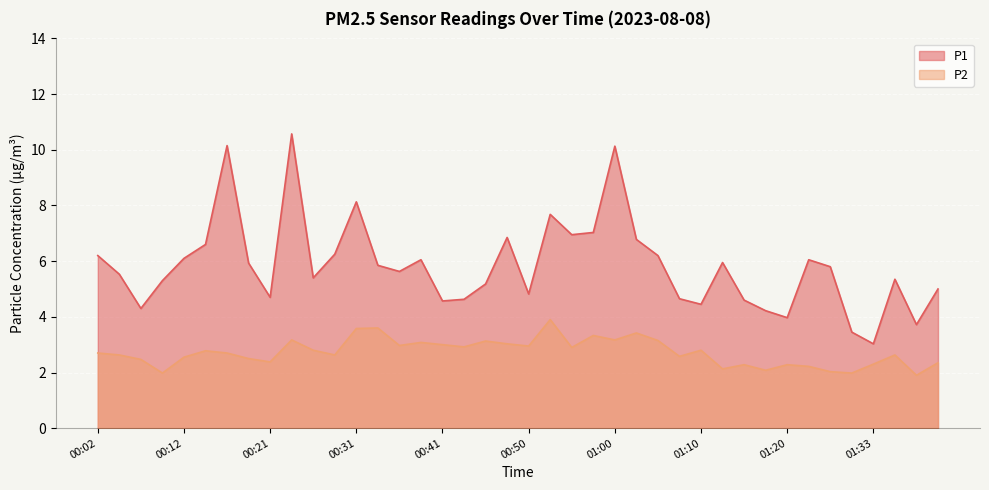

List the series in order of their overall mean, lowest first.

P2, P1